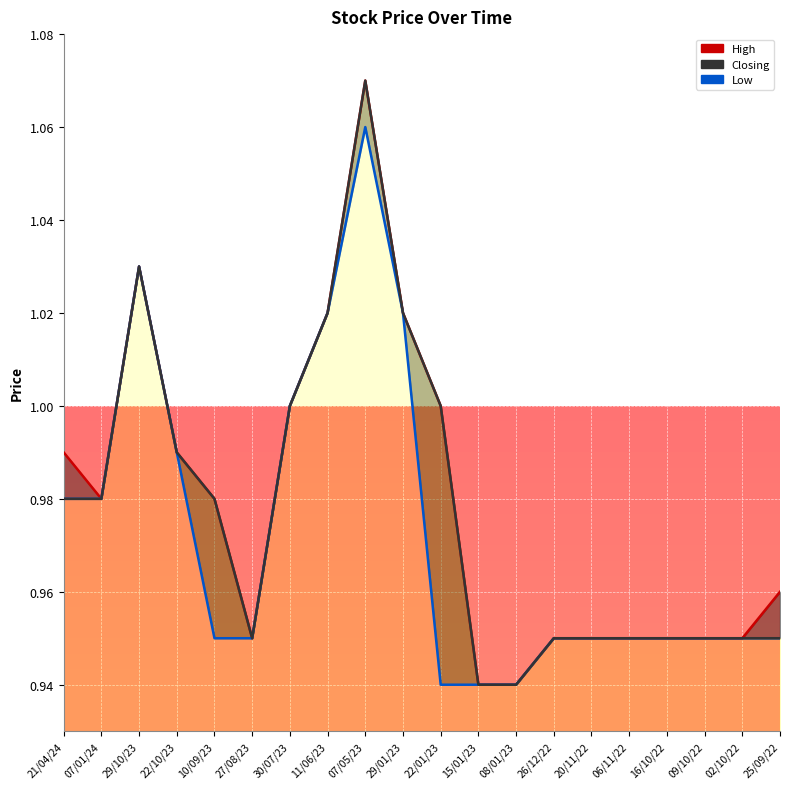

At which category is the sum across all series the highest?

07/05/23